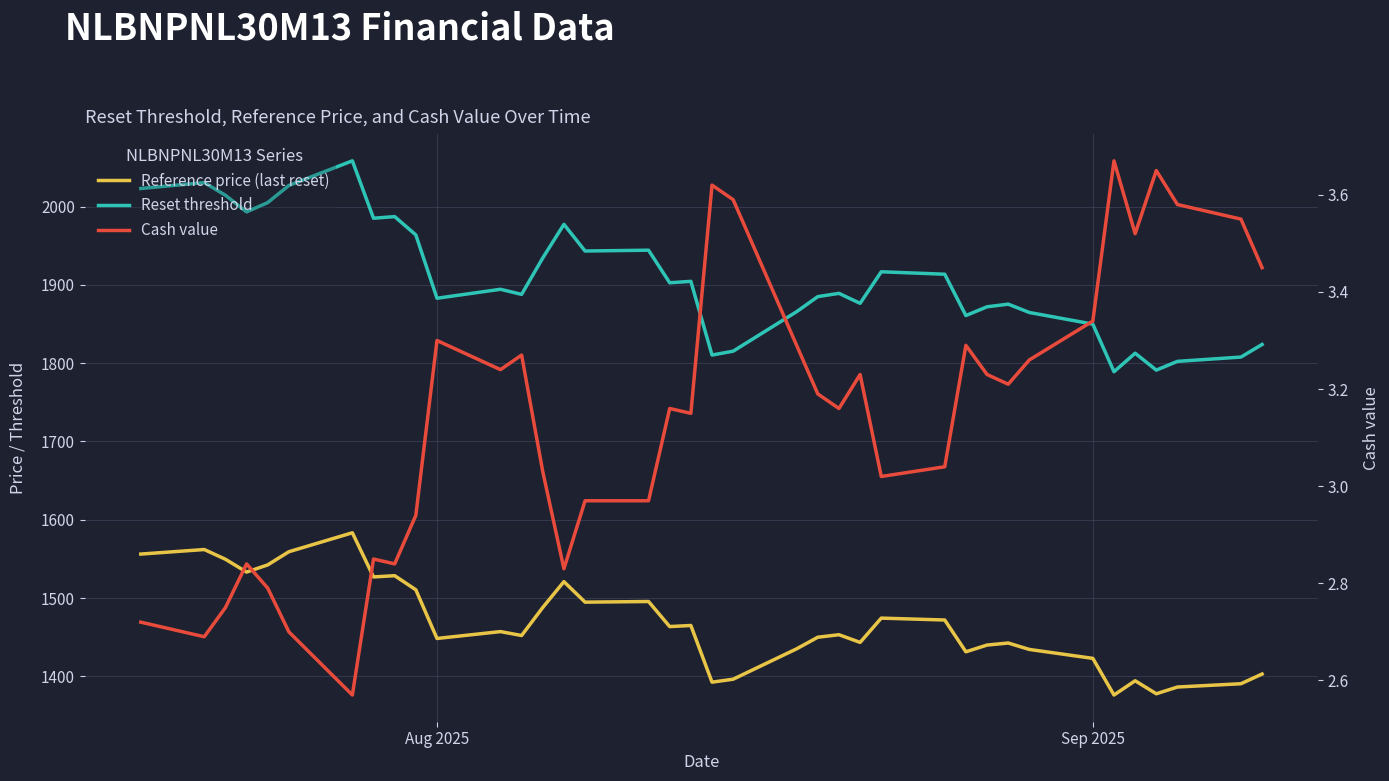

Which series has the widest spread of values?

Reset threshold